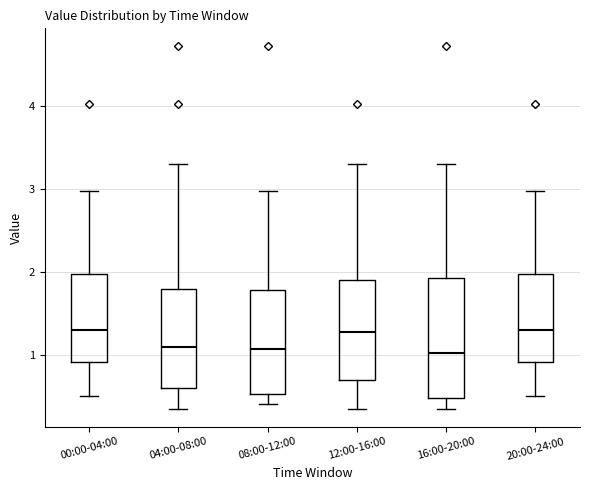

Reading left to right, transcribe this box plot: for each box, give where its median line is, the range the box spans, and where its two whiskers end, as read against the y-axis. The values are not printed on the chart, so give them approximately, as read against the axis.

00:00-04:00: median 1.3, box 0.9 to 2.0, whiskers 0.5 to 3.0
04:00-08:00: median 1.1, box 0.6 to 1.8, whiskers 0.4 to 3.3
08:00-12:00: median 1.1, box 0.5 to 1.8, whiskers 0.4 to 3.0
12:00-16:00: median 1.3, box 0.7 to 1.9, whiskers 0.4 to 3.3
16:00-20:00: median 1.0, box 0.5 to 1.9, whiskers 0.4 to 3.3
20:00-24:00: median 1.3, box 0.9 to 2.0, whiskers 0.5 to 3.0